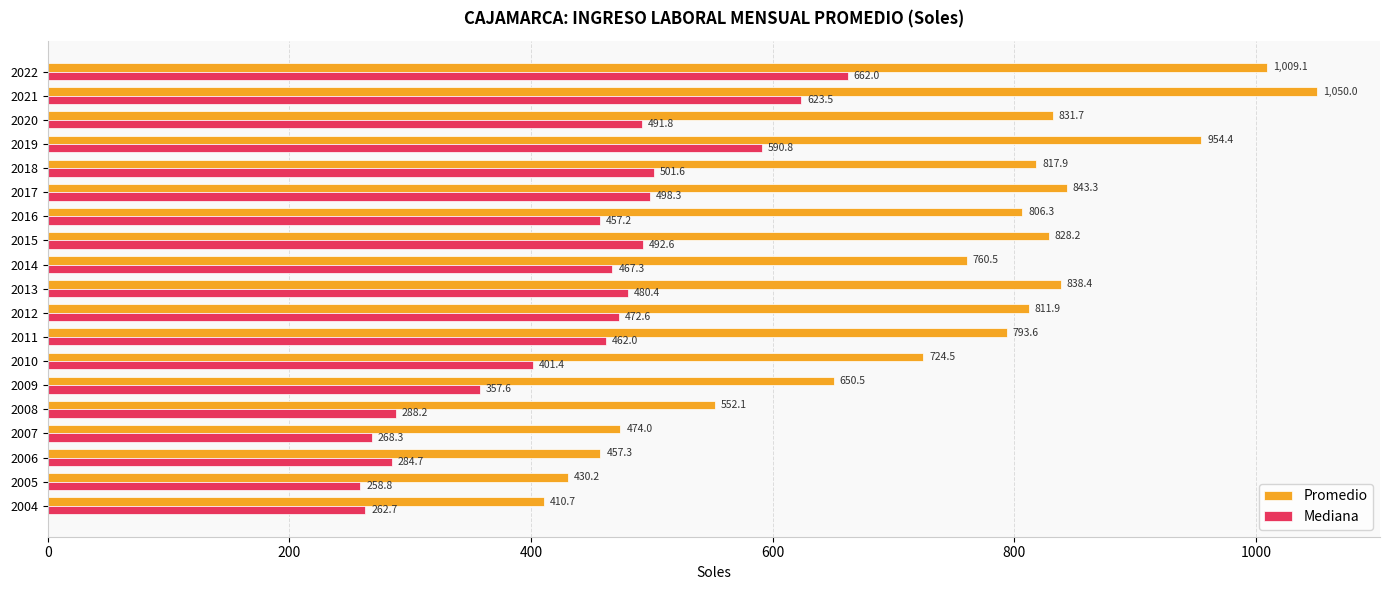

What is the sum of all Mediana values?

8321.8